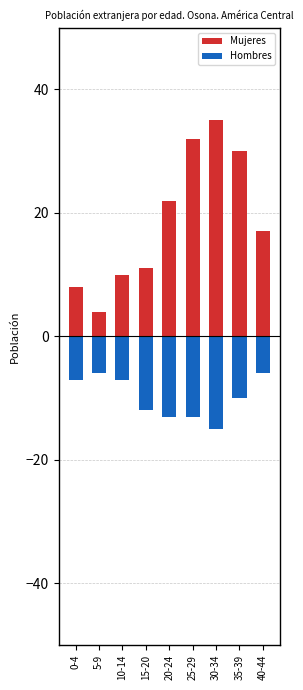

What is the label of the 3rd bar from the right?

30-34